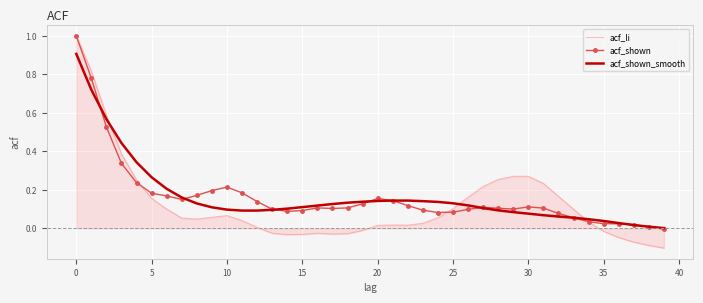

Which series has the widest spread of values?

acf_li